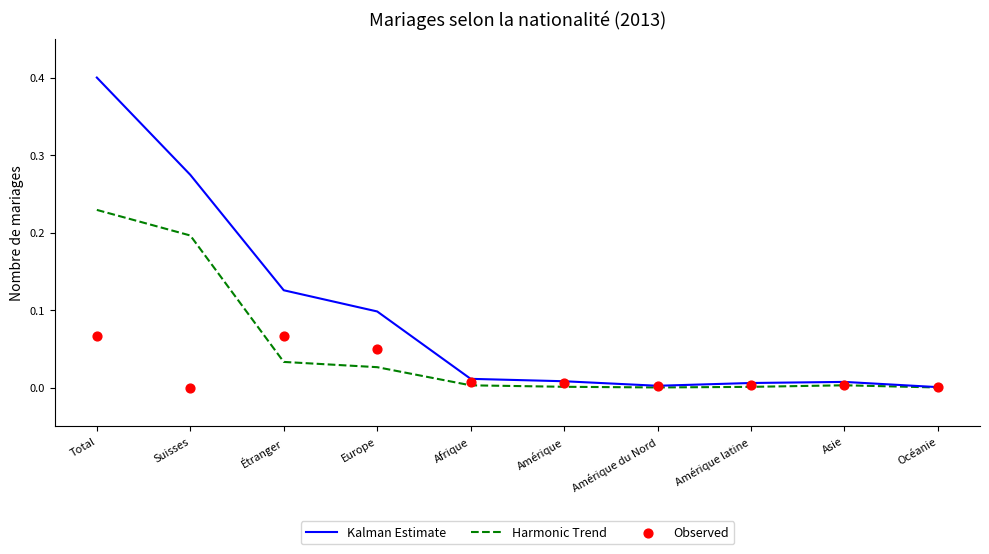

What are all the series names shown in the legend?

Kalman Estimate, Harmonic Trend, Observed